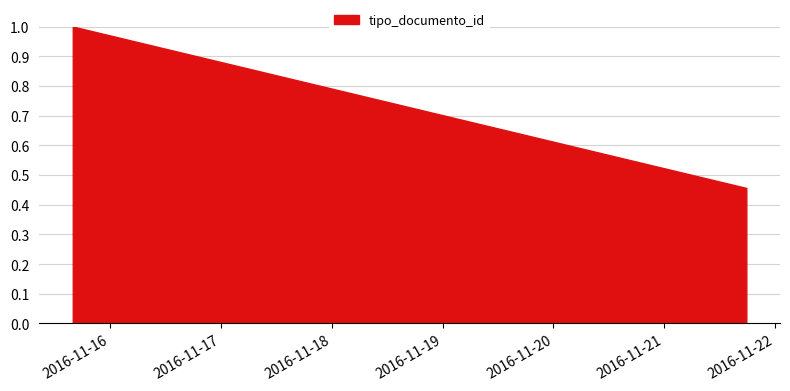

How many series are shown in this chart?

1